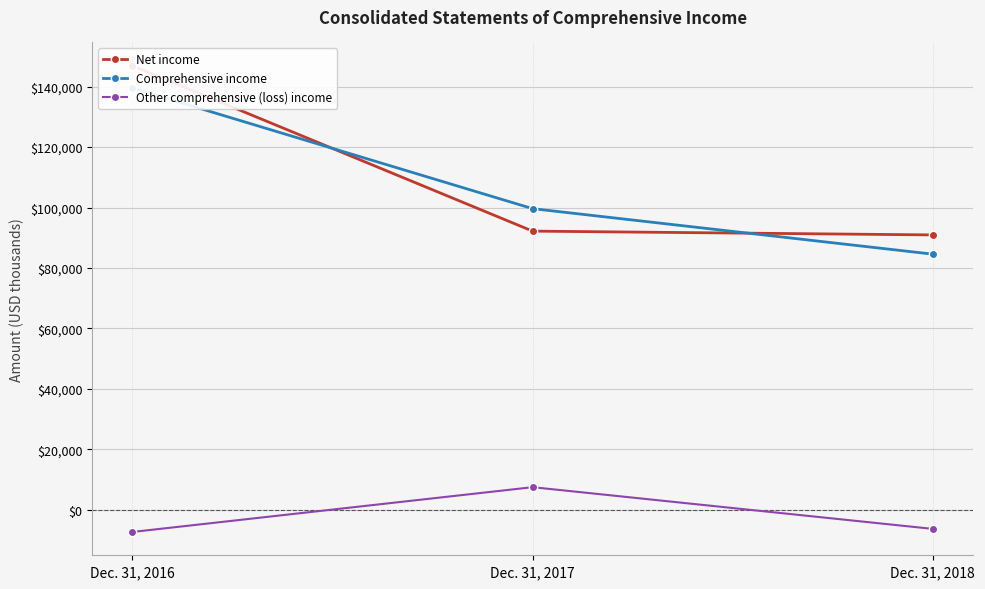

What is the minimum value shown in the chart?

-7385